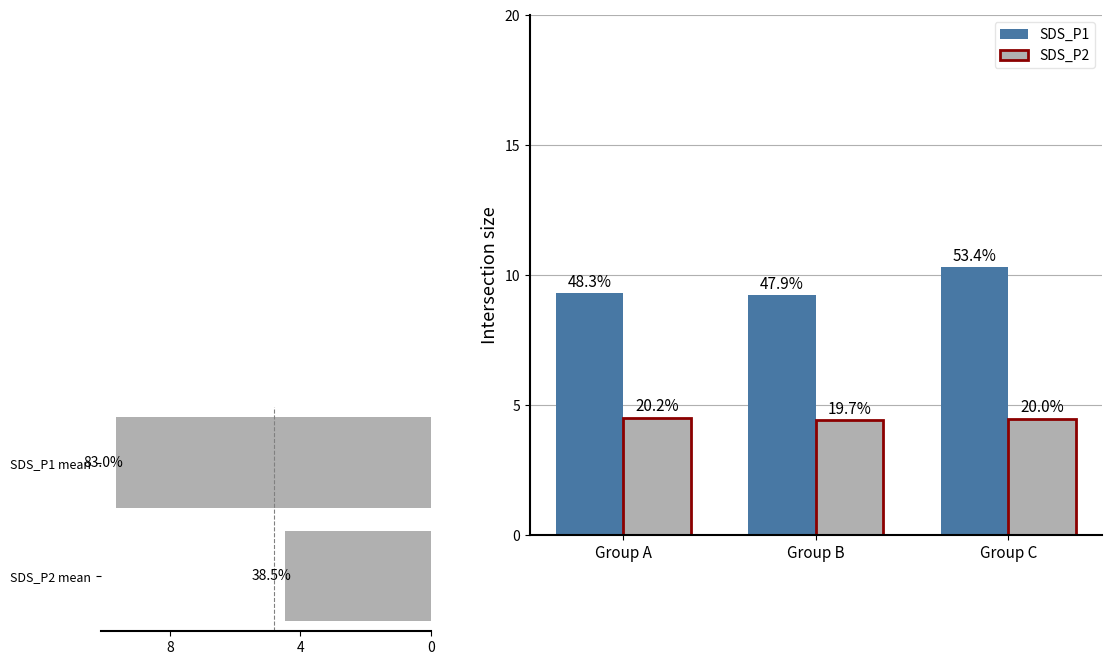

Which has a higher value, 4 or 16?

16